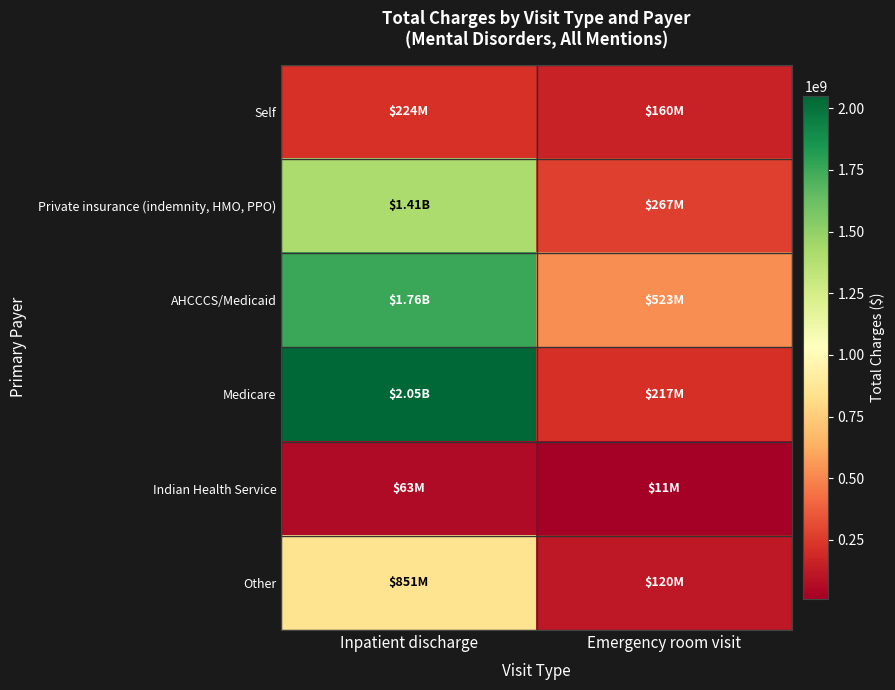

At Emergency room visit, list the series in order from largest to smallest.

AHCCCS/Medicaid, Private insurance (indemnity, HMO, PPO), Medicare, Self, Other, Indian Health Service